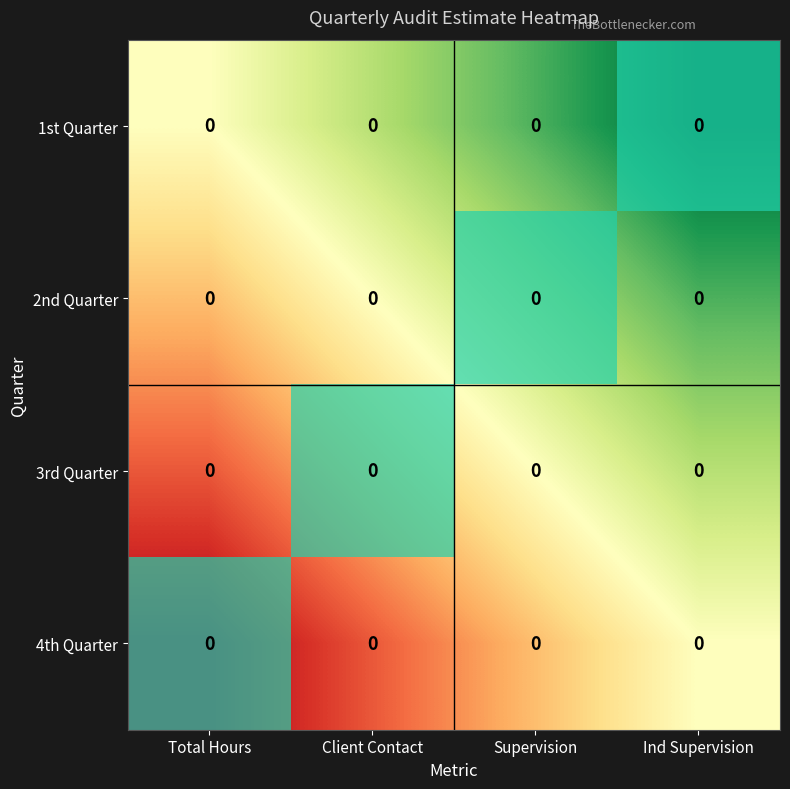

Rank the series by their maximum value, from highest to lowest.

1st Quarter, 2nd Quarter, 3rd Quarter, 4th Quarter